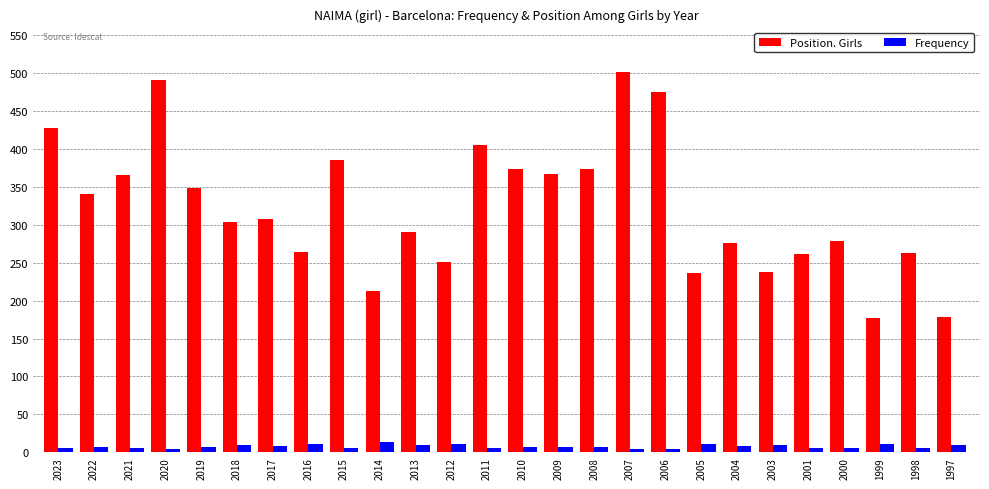

What is the highest value of the Position. Girls series?

502